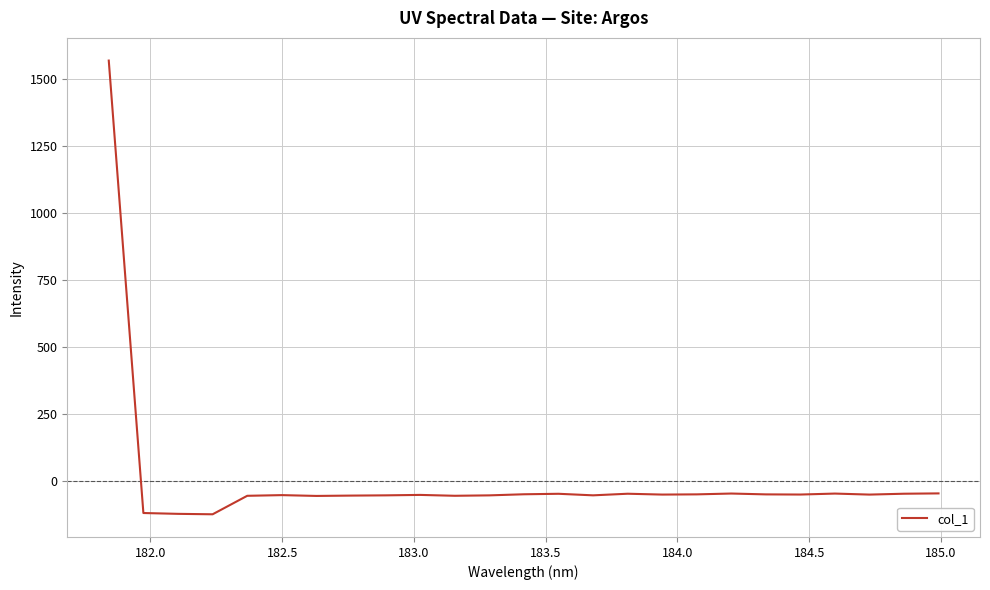

Is this an area chart (filled region under the line)?

No